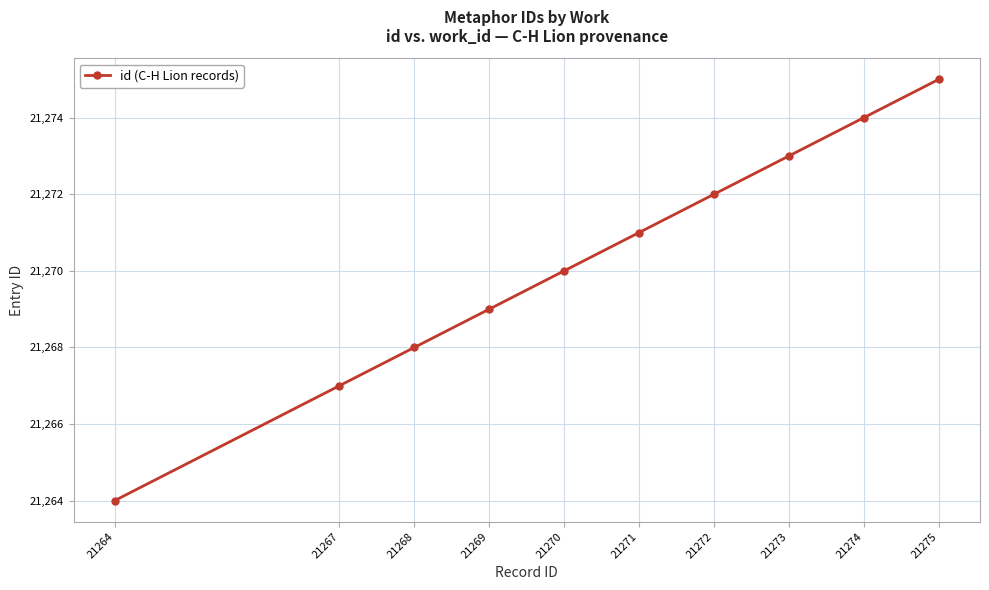

At which label is the value closest to 21269?

21269